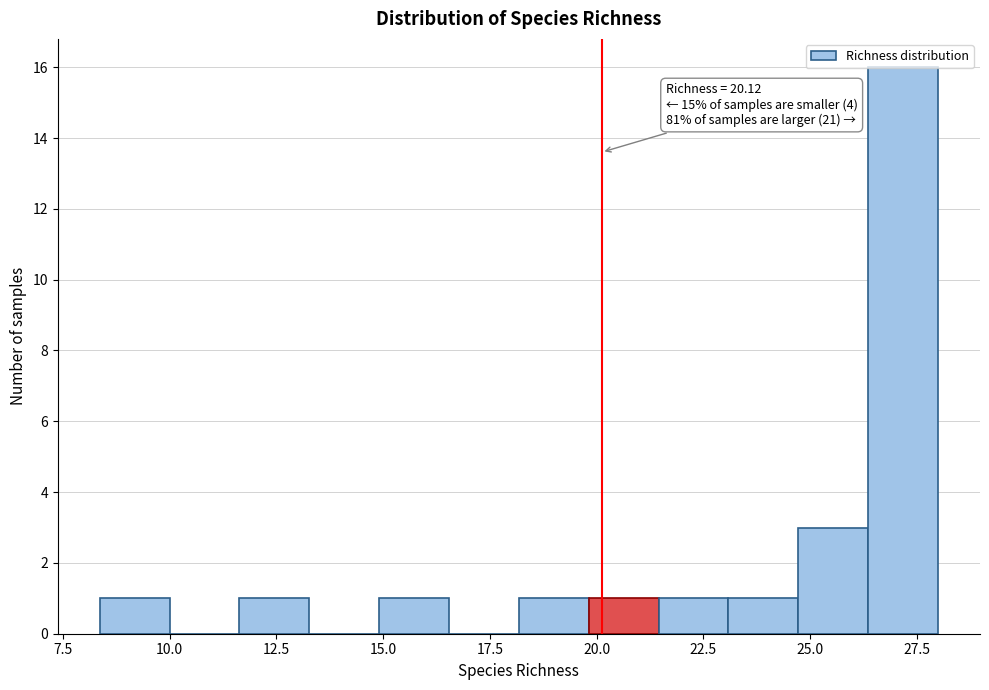

Around what value on the x-axis is the tallest bar? Give the approximate position of its centre, as read against the axis.

27.0